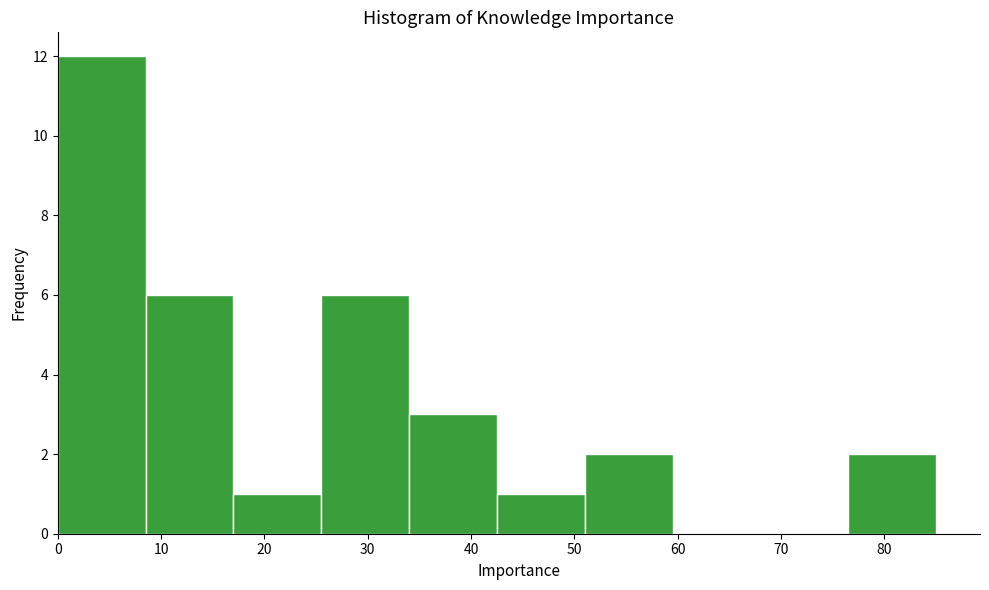

What is the height of the bar covering 42.5 to 51.0 on the x-axis? Neither the bar edges nor the heights are printed on the chart, so give them approximately, as read against the axes.

1